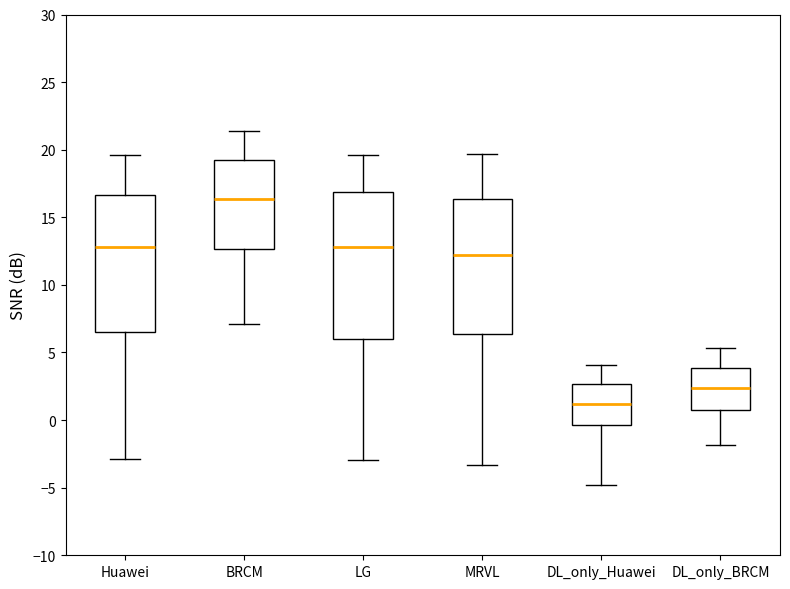

Reading left to right, transcribe this box plot: for each box, give where its median line is, the range the box spans, and where its two whiskers end, as read against the y-axis. The values are not printed on the chart, so give them approximately, as read against the axis.

Huawei: median 13.0, box 6.5 to 16.5, whiskers -3.0 to 19.5
BRCM: median 16.5, box 12.5 to 19.5, whiskers 7.0 to 21.5
LG: median 13.0, box 6.0 to 17.0, whiskers -3.0 to 19.5
MRVL: median 12.0, box 6.5 to 16.5, whiskers -3.5 to 19.5
DL_only_Huawei: median 1.0, box -0.5 to 2.5, whiskers -5.0 to 4.0
DL_only_BRCM: median 2.5, box 0.5 to 4.0, whiskers -2.0 to 5.5